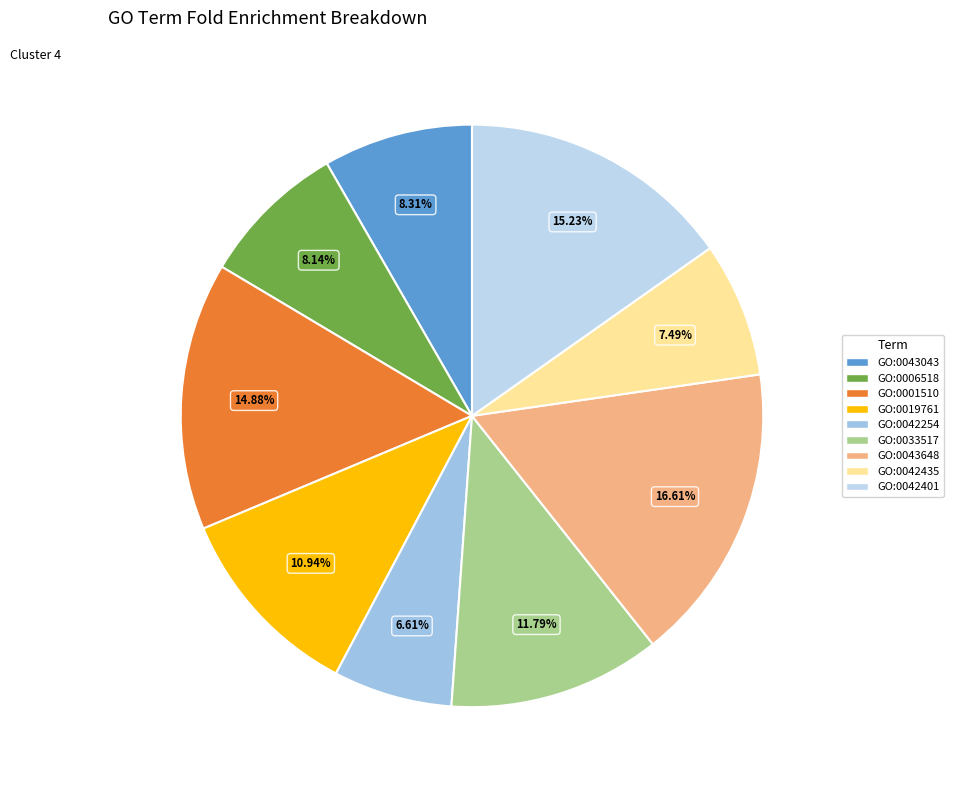

Between GO:0042435 and GO:0033517, which is larger?

GO:0033517